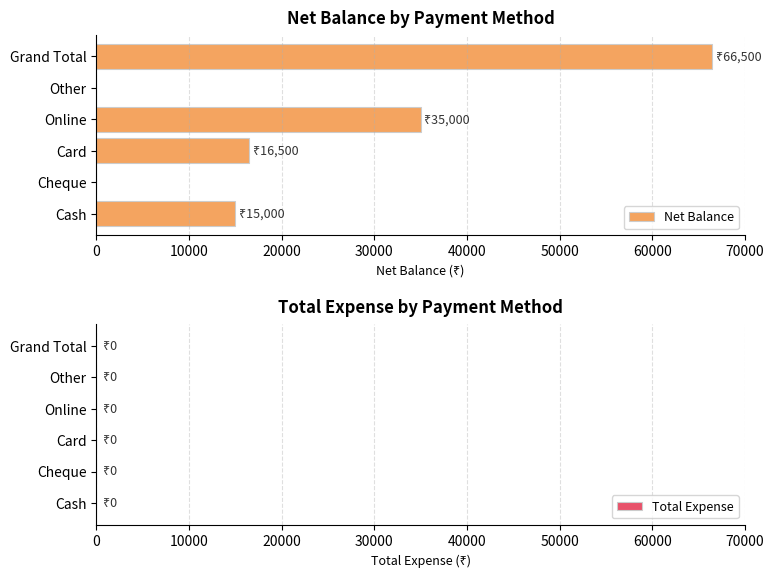

At which label is the value closest to 33250?

Online